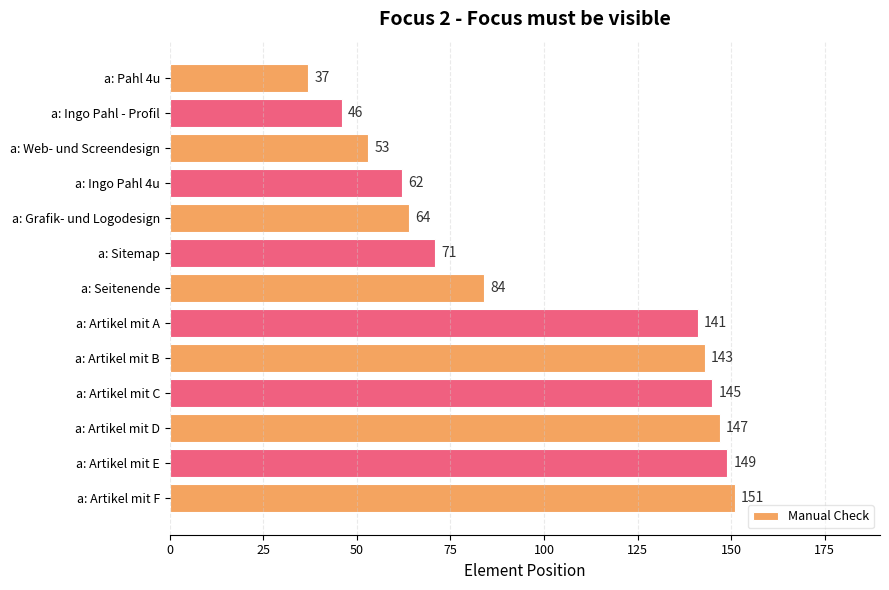

What is the change in value from a: Artikel mit B to a: Artikel mit E?

+6